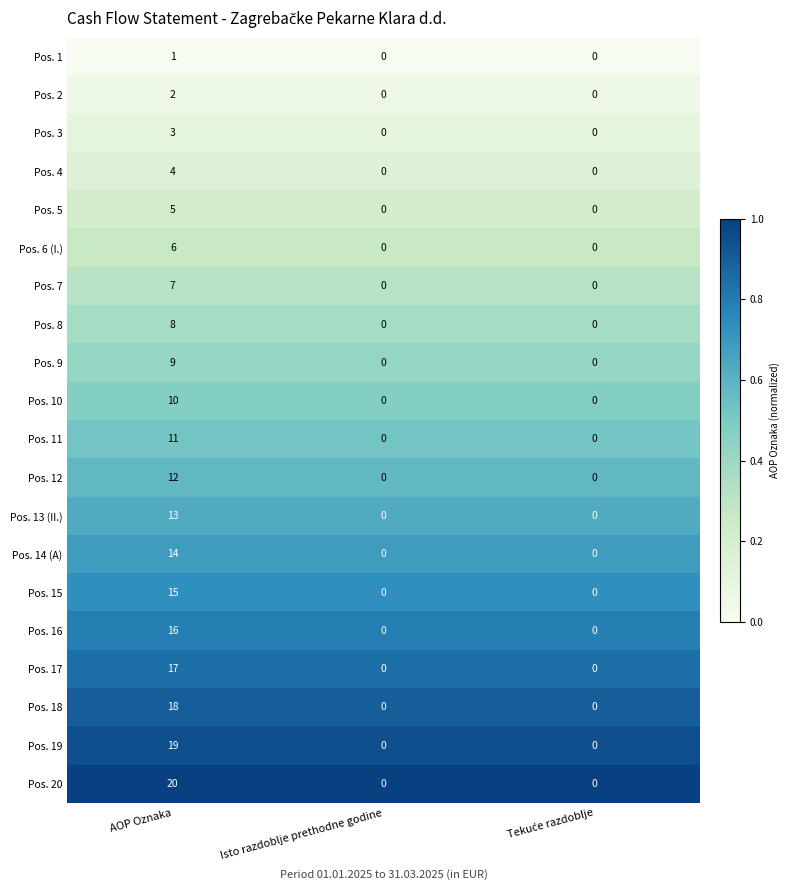

Which label corresponds to the largest value in the chart?

AOP Oznaka